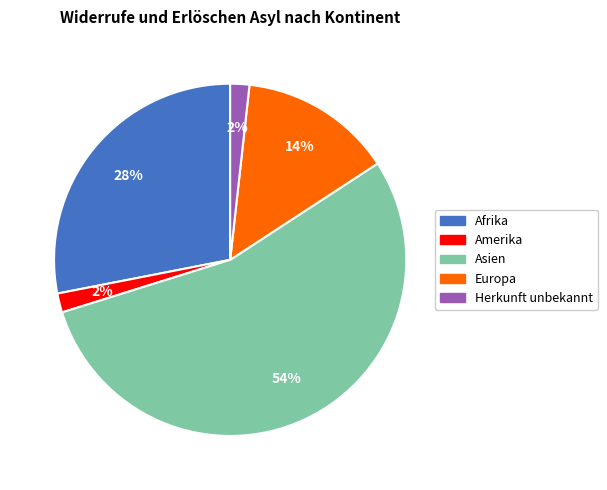

Is Asien the majority of the pie?

Yes